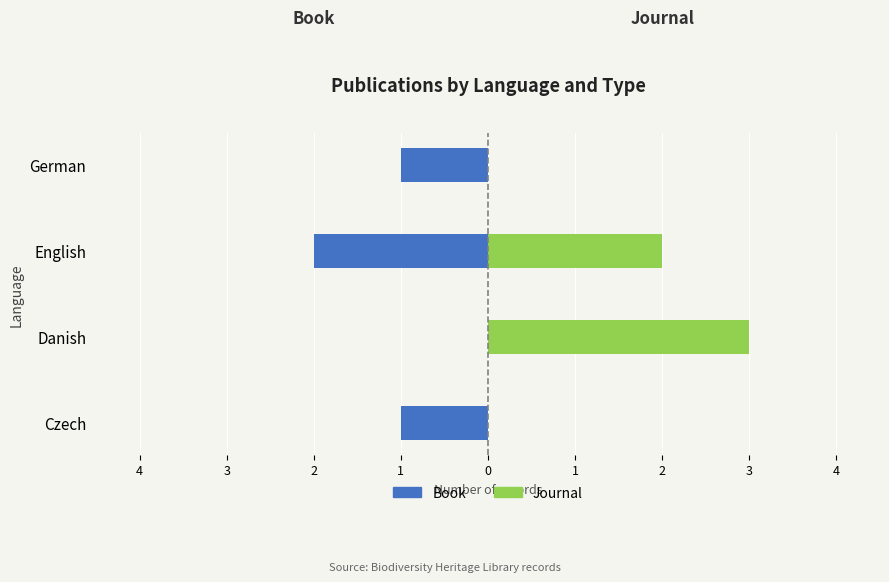

True or false: Book has a value of 0 at Czech.

False